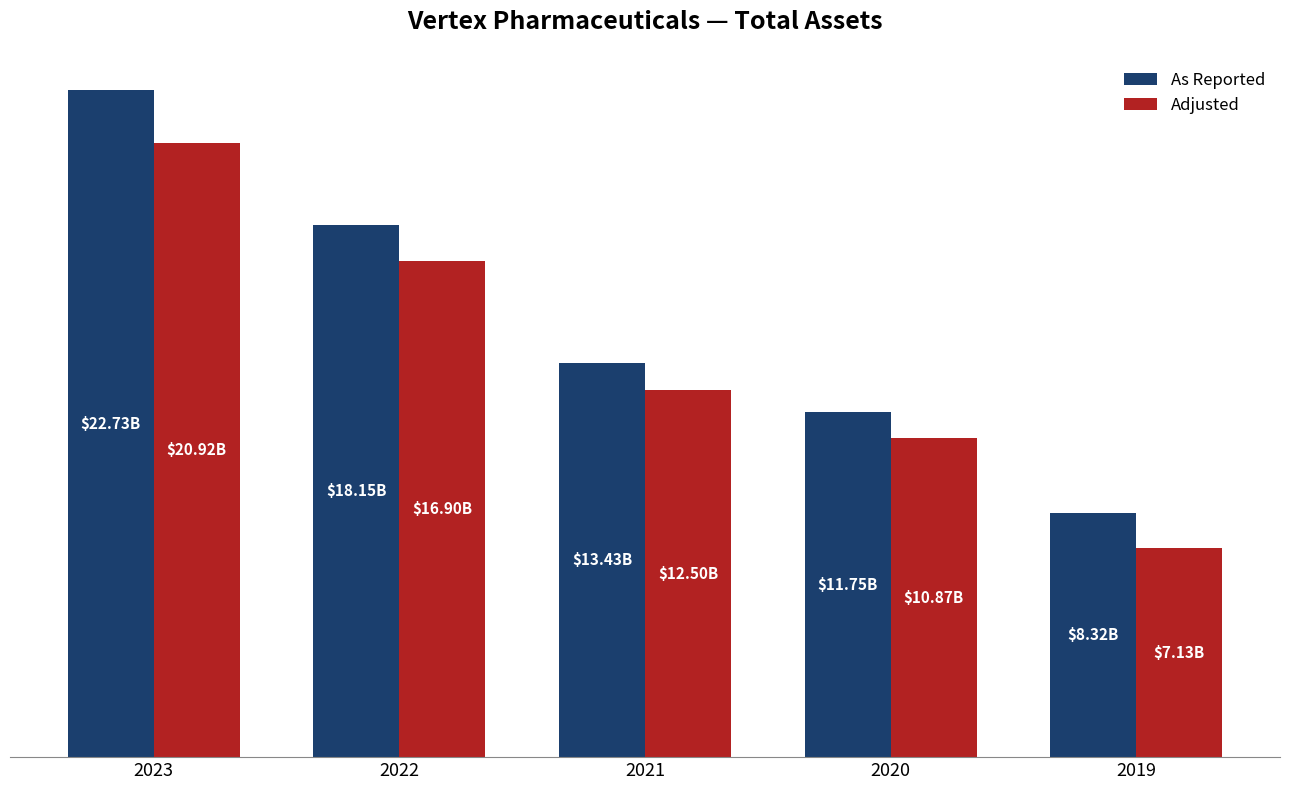

Rank the series at 2023 from lowest to highest value.

Adjusted, As Reported